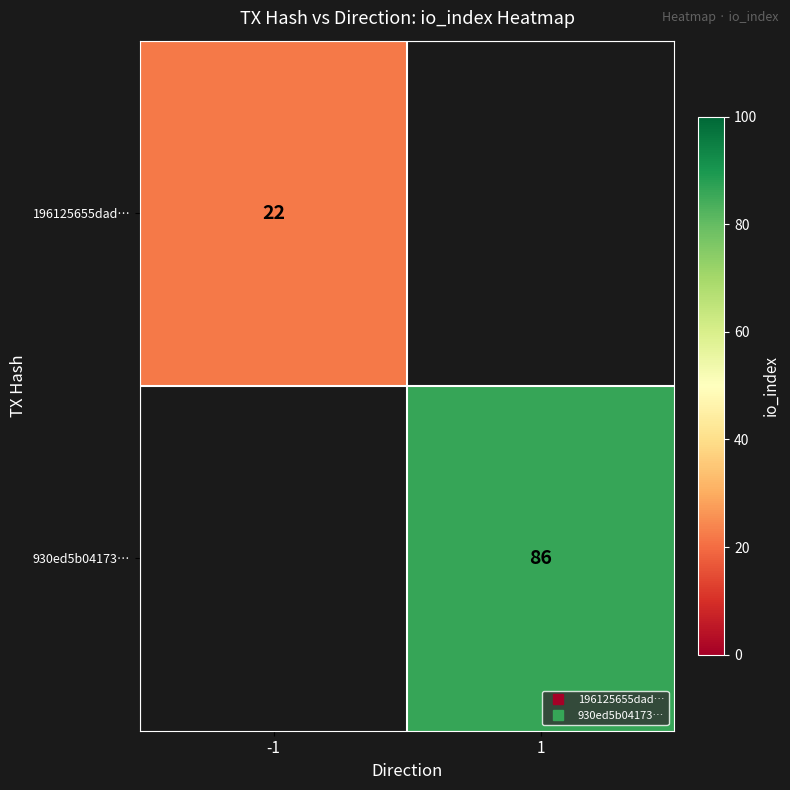

Which has a higher value, -1 or 1?

1